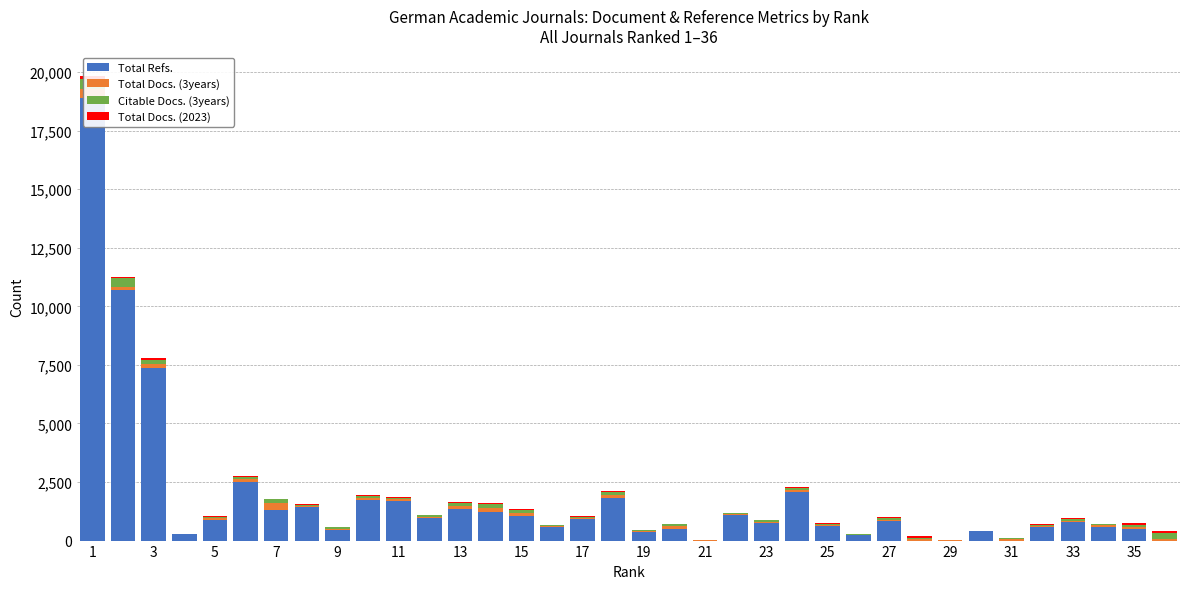

Are the bars horizontal?

No